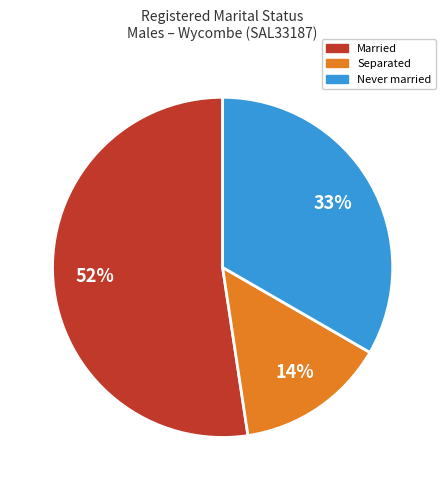

To the nearest percent, what is the difference between the largest and smallest slice percentages?

38%